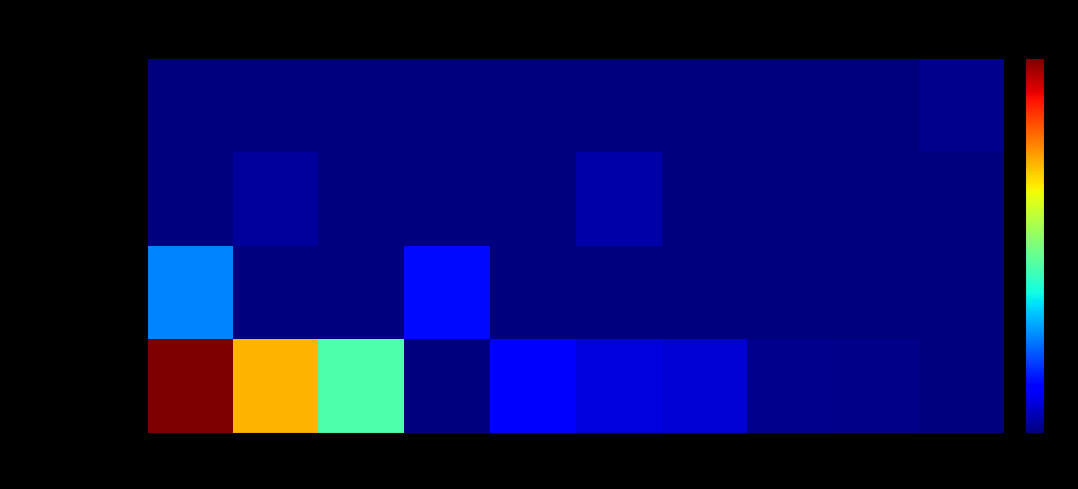

Reading left to right, list all the values displayed in this chart.

Info Tech: Neth.=34.1	Ger.=24.4	Fra.=15.2	Spa.=0.0	Swe.=4.2	UK=2.8	Switz.=2.6	Ita.=0.5	Fin.=0.3	EU=0.0
Consumer Disc: Neth.=8.7	Ger.=0.0	Fra.=0.0	Spa.=4.5	Swe.=0.0	UK=0.0	Switz.=0.0	Ita.=0.0	Fin.=0.0	EU=0.0
Communication: Neth.=0.0	Ger.=0.8	Fra.=0.0	Spa.=0.0	Swe.=0.0	UK=1.2	Switz.=0.0	Ita.=0.0	Fin.=0.0	EU=0.0
Cash/Deriv: Neth.=0.0	Ger.=0.0	Fra.=0.0	Spa.=0.0	Swe.=0.0	UK=0.0	Switz.=0.0	Ita.=0.0	Fin.=0.0	EU=0.5